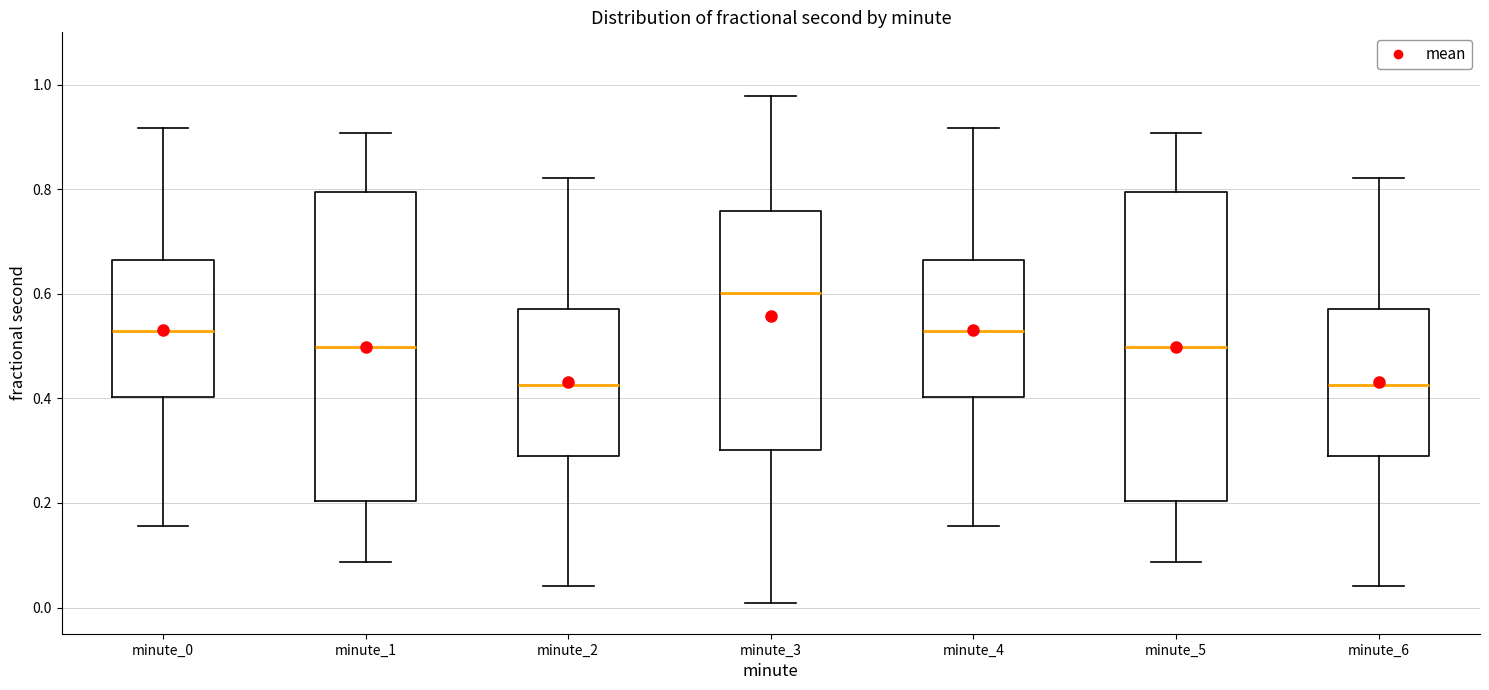

Where is the lower edge of the box for minute_6 on the y-axis? The values are not printed on the chart, so give them approximately, as read against the axis.

0.30